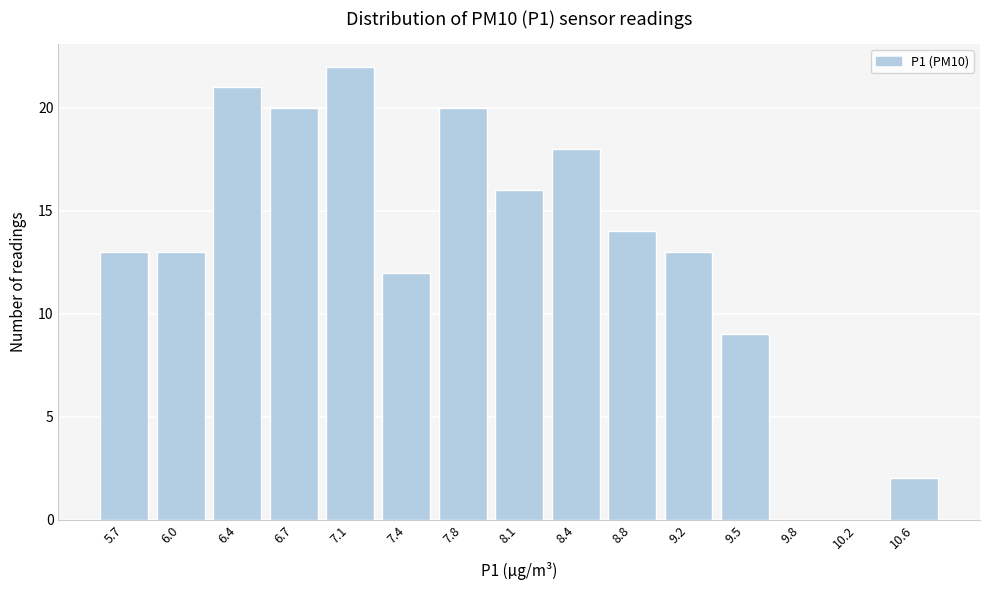

Reading left to right, what are all the values shown in this chart?

5.7=13	6.0=13	6.4=21	6.7=20	7.1=22	7.4=12	7.8=20	8.1=16	8.4=18	8.8=14	9.2=13	9.5=9	9.8=0	10.2=0	10.6=2